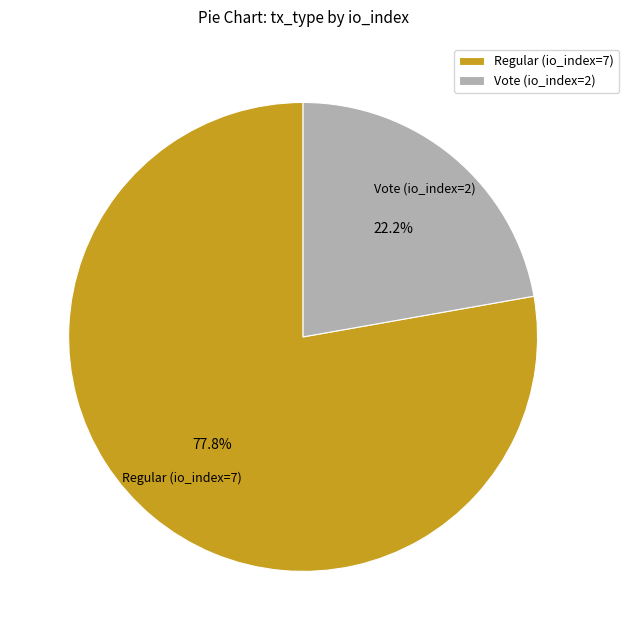

To the nearest percent, what is the combined percentage of Regular (io_index=7) and Vote (io_index=2)?

100%